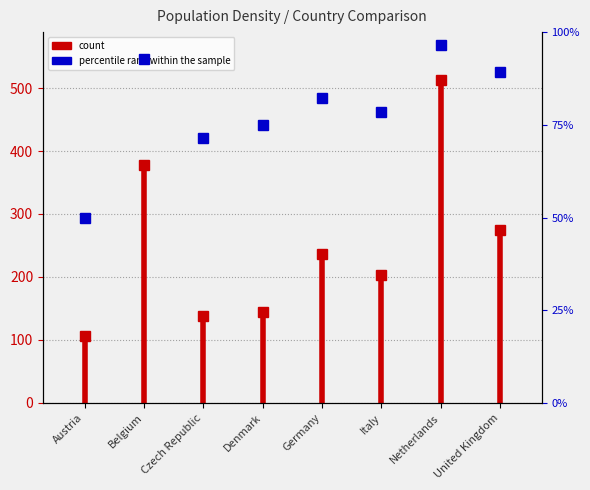

At which category does the chart reach its minimum across all series?

Austria